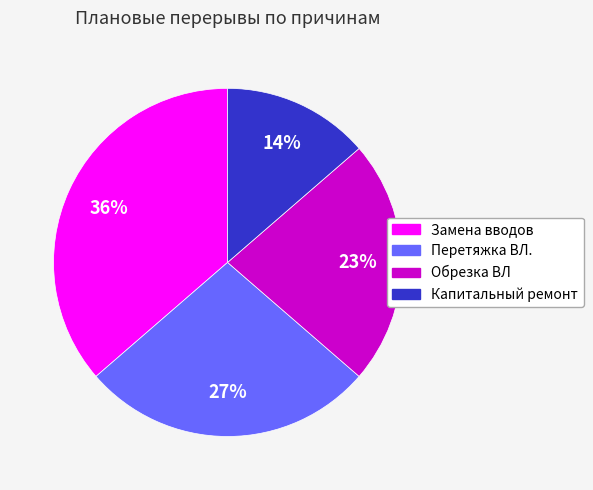

Which slice is the smallest?

Капитальный ремонт